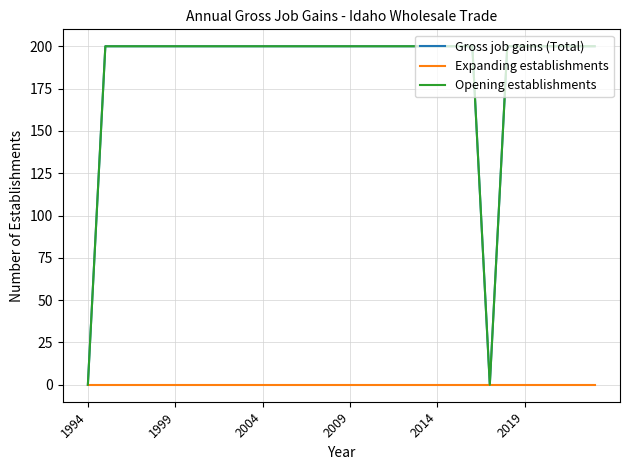

True or false: Expanding establishments has more than 1 interior local peaks.

False